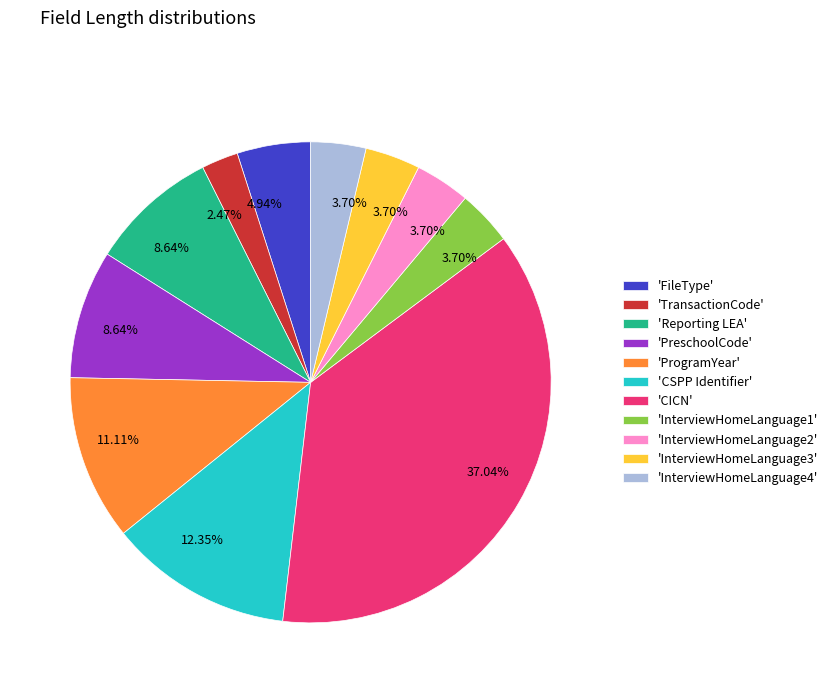

Combined, do 'ProgramYear' and 'TransactionCode' account for over 50%?

No